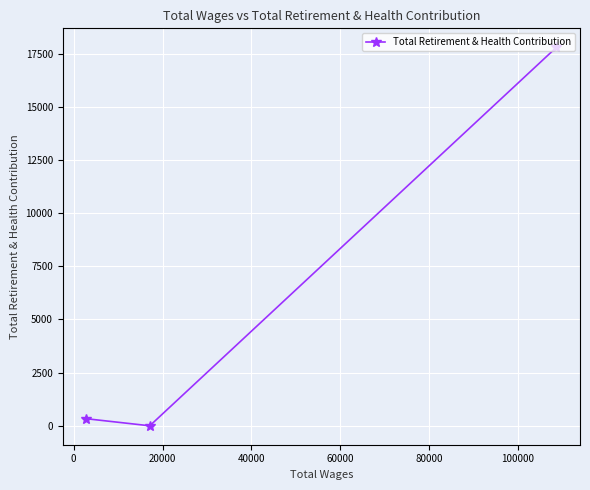

What is the average value?

6043